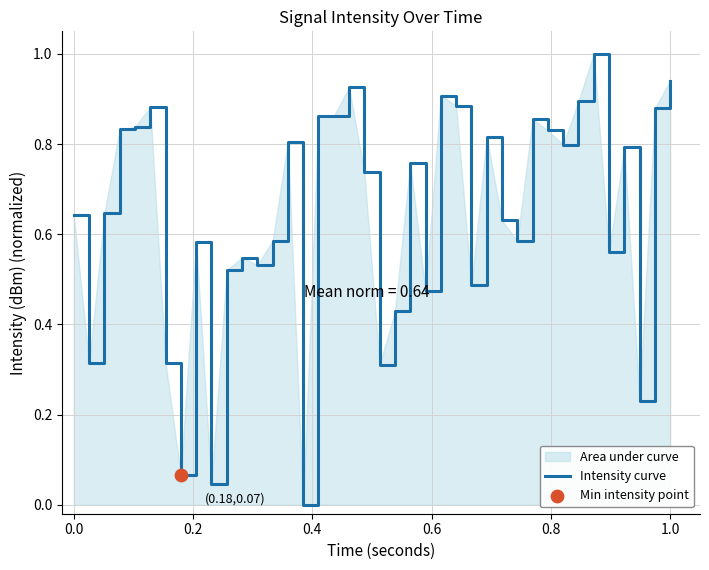

What is the maximum value shown in the chart?

1.0